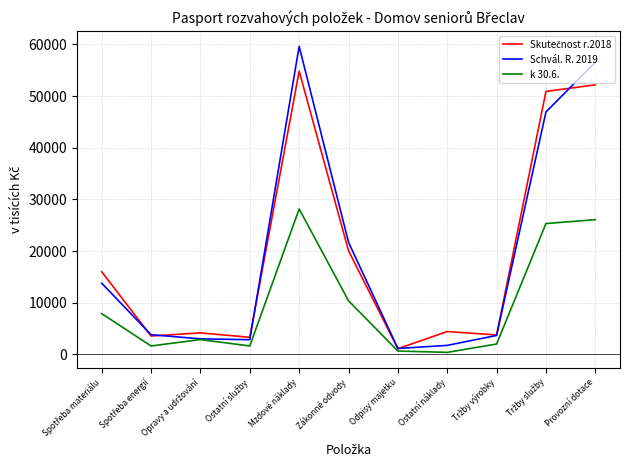

Which series has the largest range (max minus min)?

Schvál. R. 2019